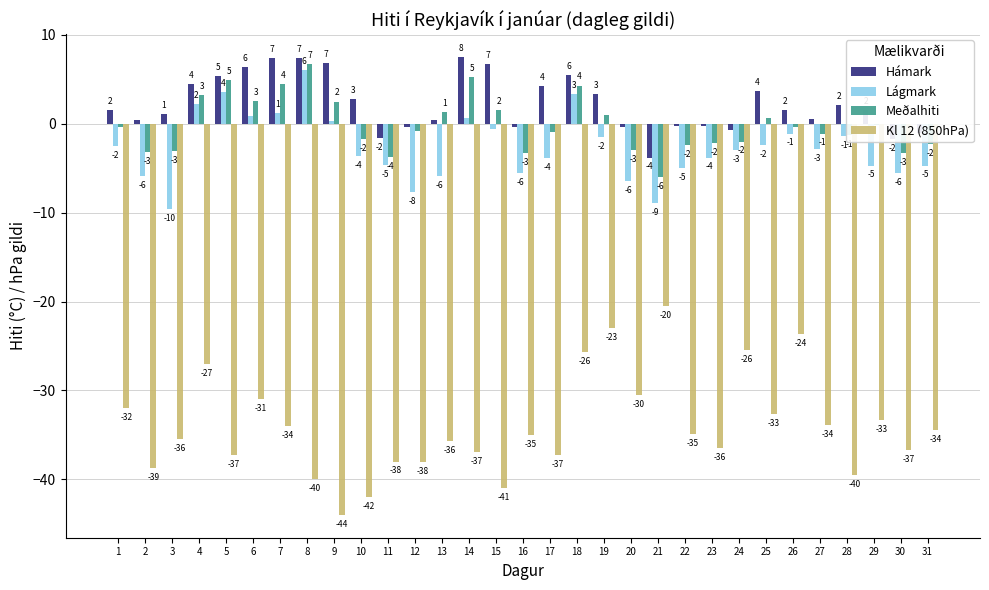

What are all the series names shown in the legend?

Hámark, Lágmark, Meðalhiti, Kl 12 (850hPa)